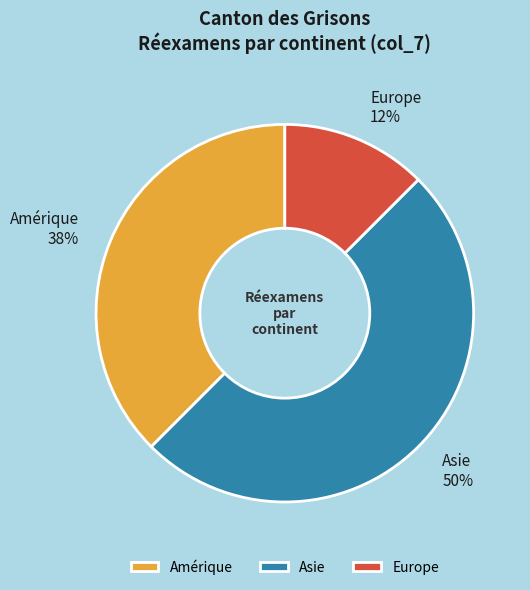

To the nearest percent, what is the average slice percentage?

33%